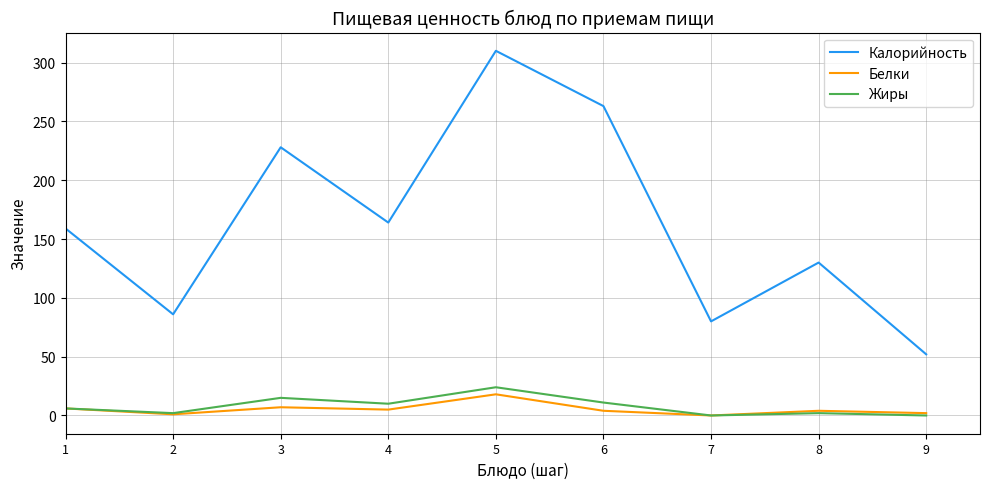

True or false: Калорийность has a value of 164 at 4.

True